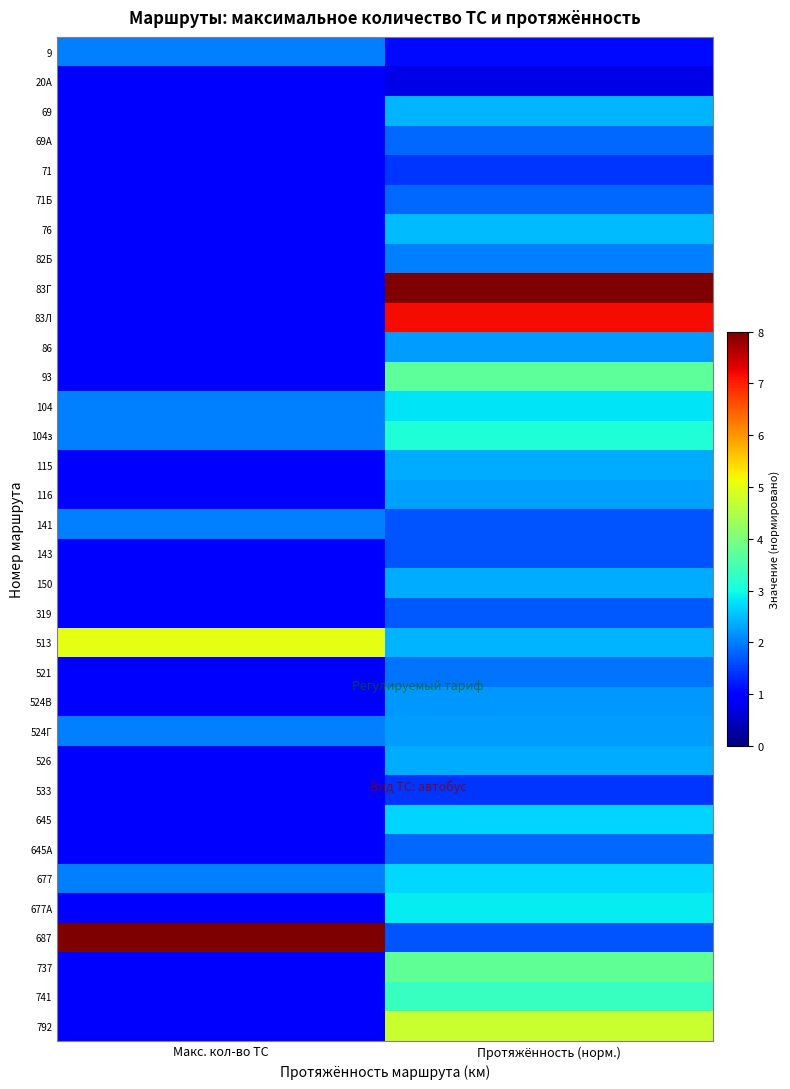

At Макс. кол-во ТС, list the series in order from largest to smallest.

687, 513, 9, 104, 104з, 141, 524Г, 677, 20А, 69, 69А, 71, 71Б, 76, 82Б, 83Г, 83Л, 86, 93, 115, 116, 143, 150, 319, 521, 524В, 526, 533, 645, 645А, 677А, 737, 741, 792